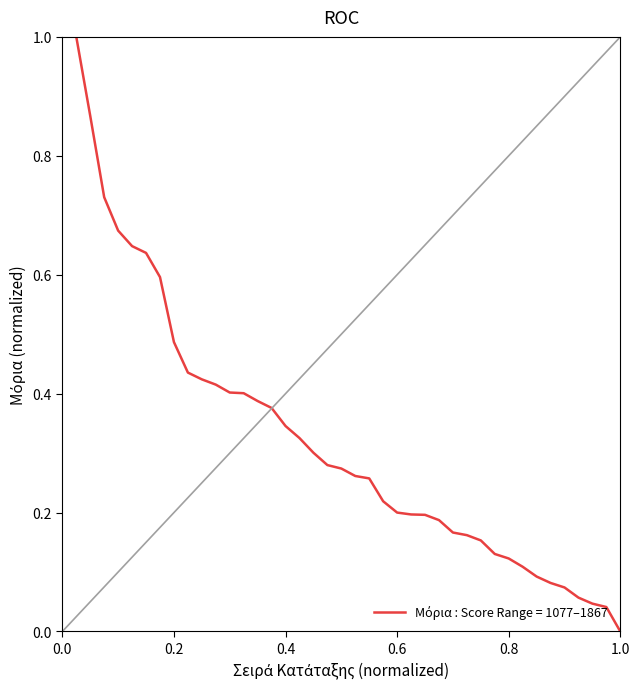

What is the difference between the maximum and minimum values?

1.0